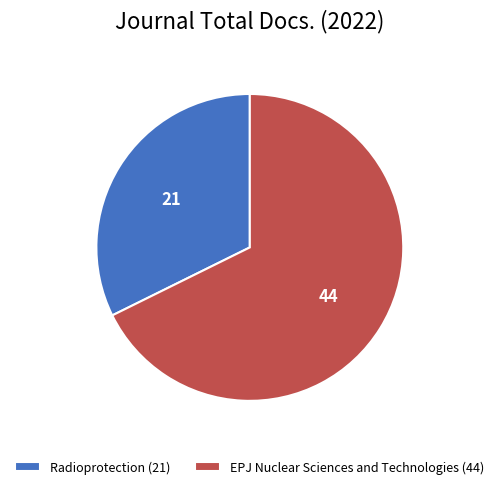

Which slice is the largest?

EPJ Nuclear Sciences and Technologies